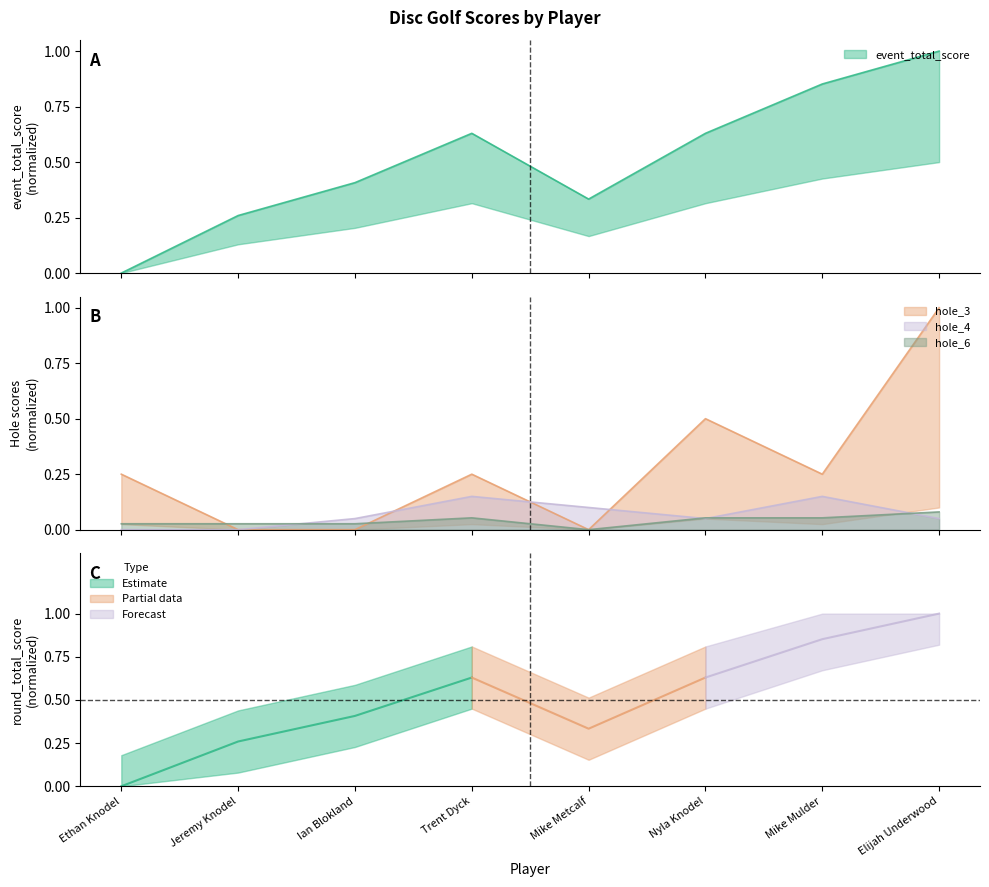

True or false: event_total_score and hole_3 intersect in this chart.

True